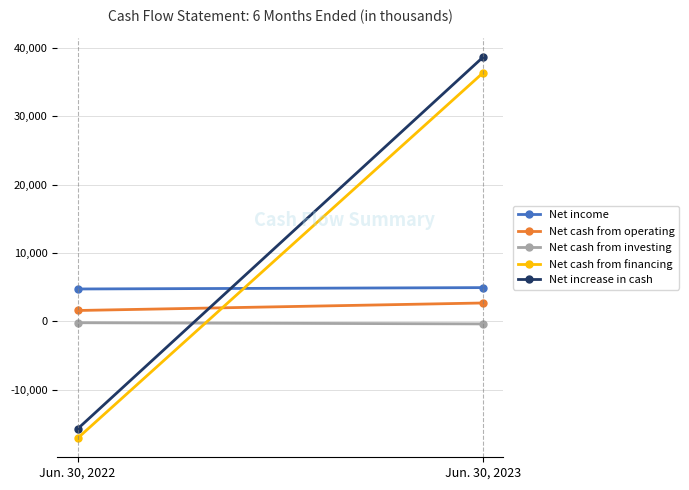

The Net cash from investing series shows -384 at Jun. 30, 2023. True or false?

True